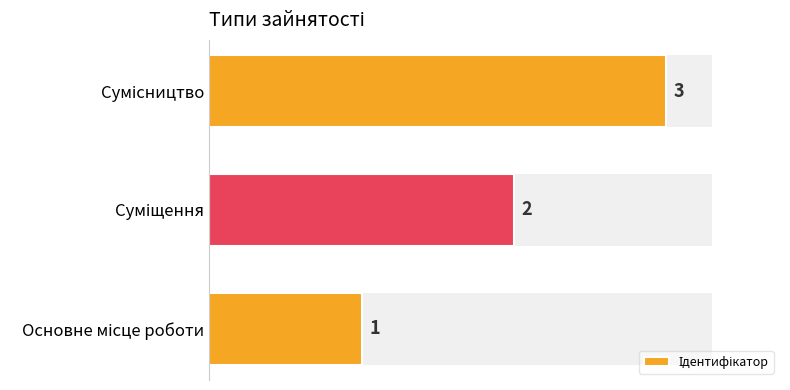

Count the values in the range 1 to 3.

3